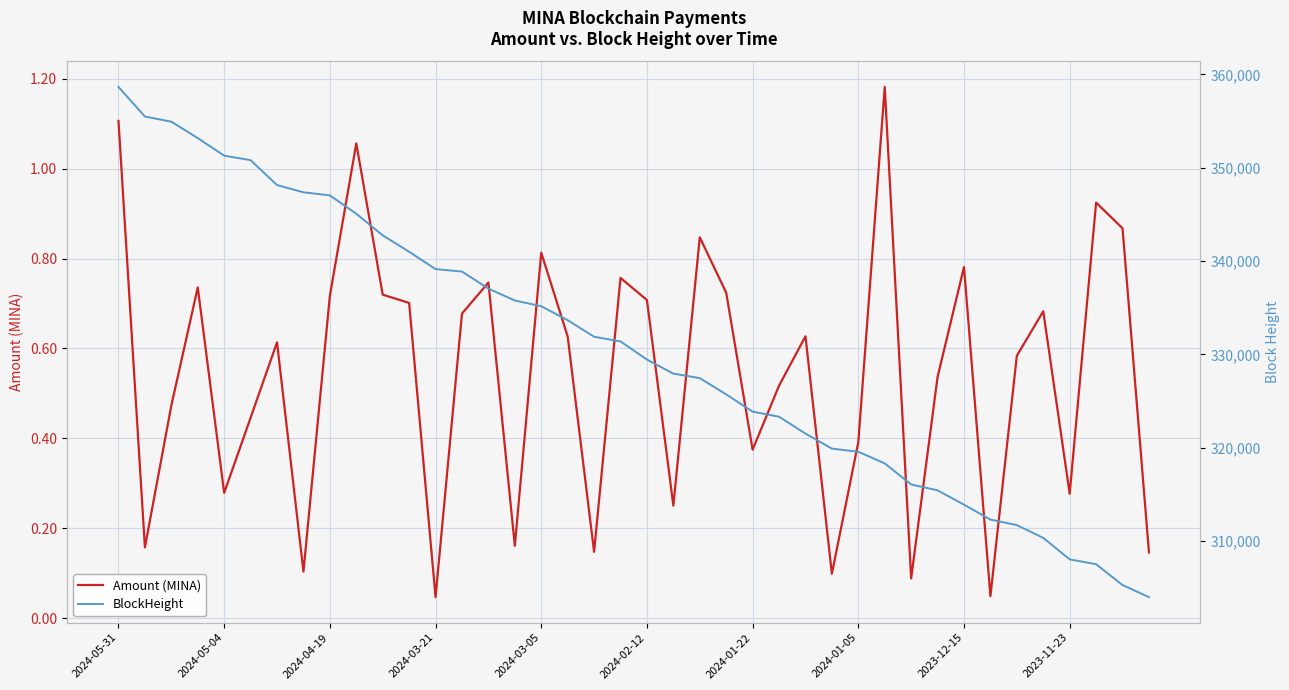

Is this an area chart (filled region under the line)?

No